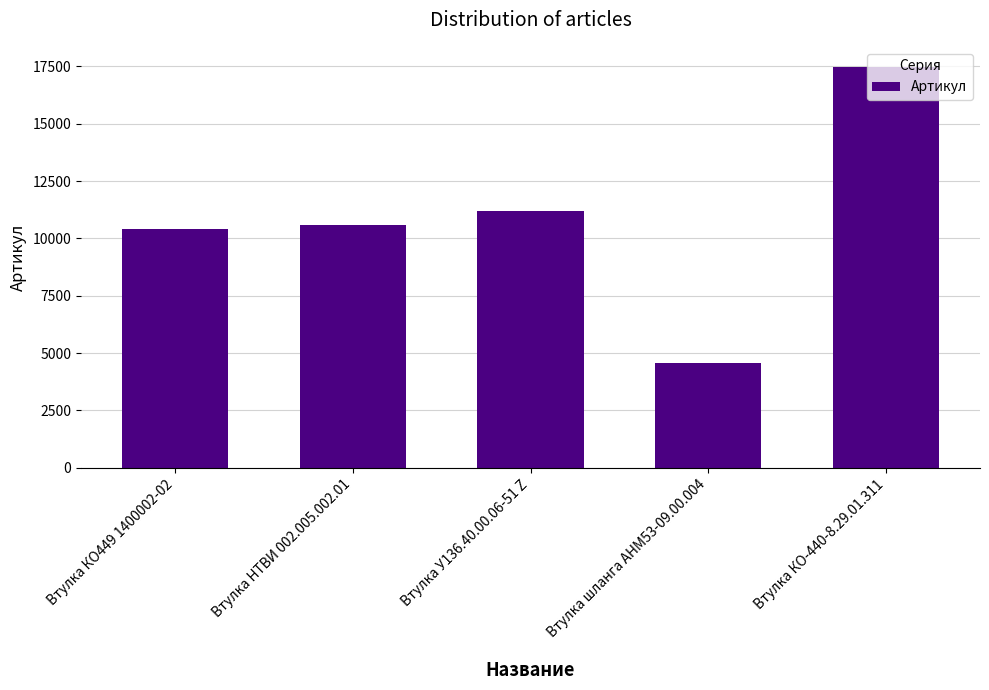

Which has a higher value, Втулка НТВИ 002.005.002.01 or Втулка КО449 1400002-02?

Втулка НТВИ 002.005.002.01